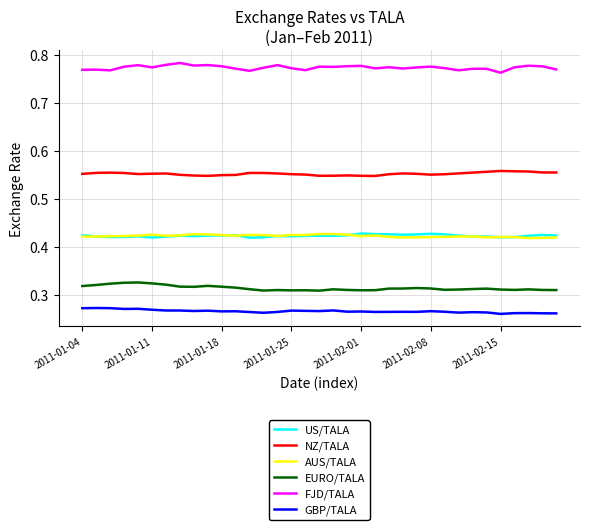

True or false: AUS/TALA and GBP/TALA intersect in this chart.

False